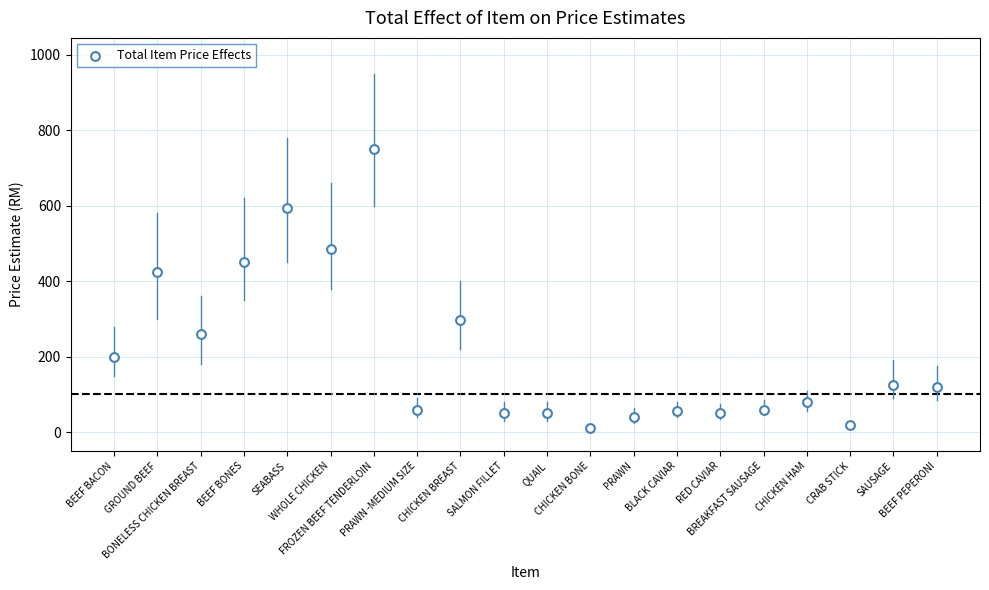

What is the range of Y values (max minus min)?

740